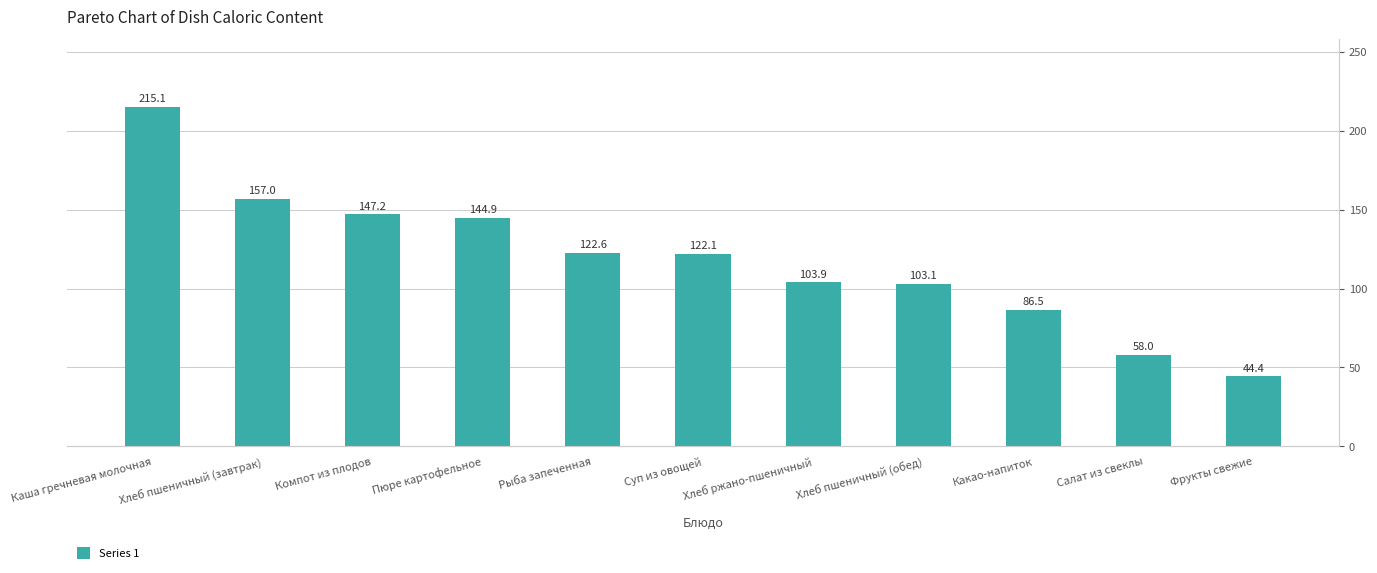

Which label corresponds to the smallest value in the chart?

Фрукты свежие